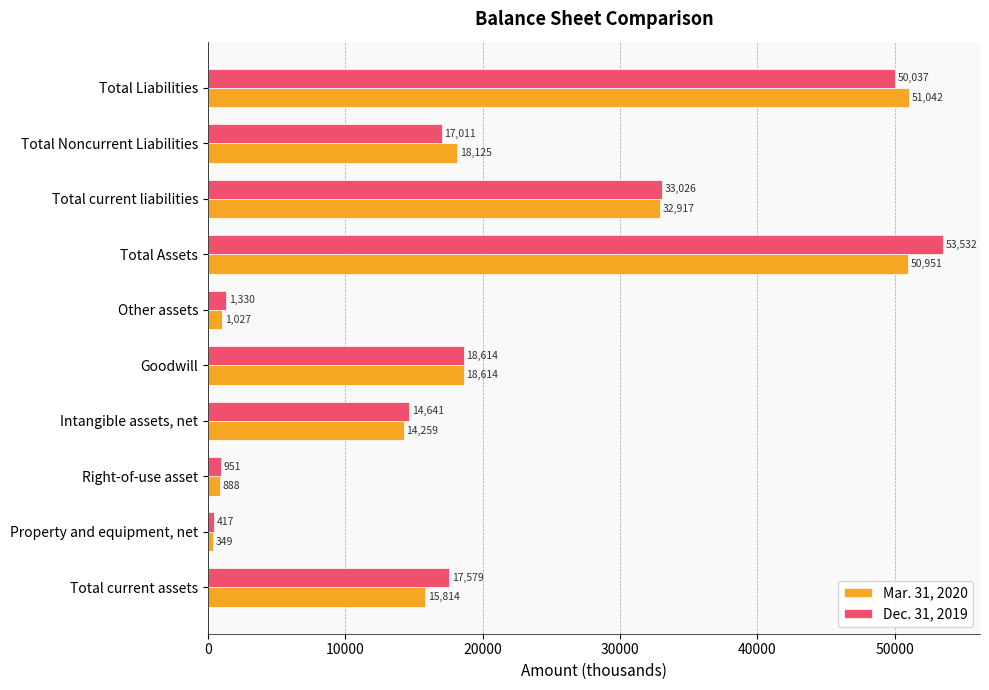

Which series has the widest spread of values?

Dec. 31, 2019